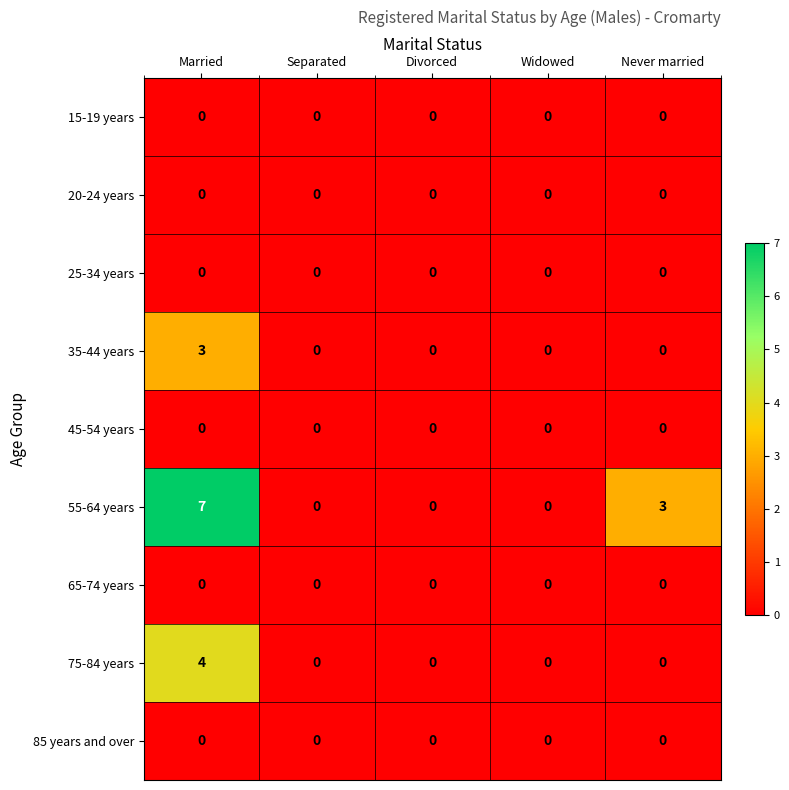

Count the 75-84 years values in the range 0 to 1.

4